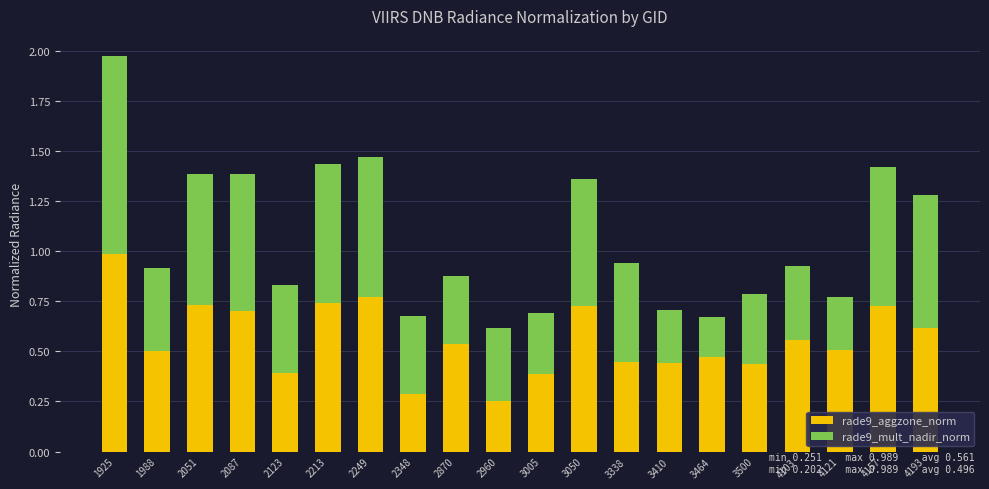

Is it true that rade9_aggzone_norm equals 0.7 at 4157?

True